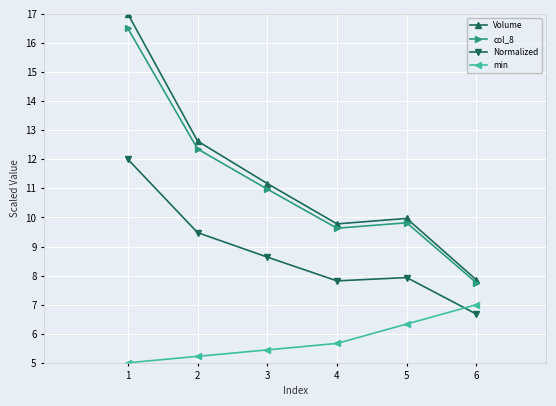

What is the value of the Volume point at the 6th from the left?

7.9